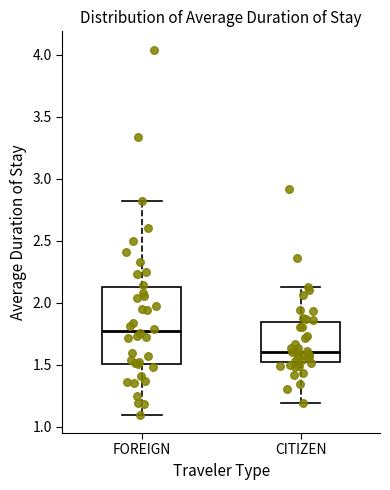

Reading left to right, transcribe this box plot: for each box, give where its median line is, the range the box spans, and where its two whiskers end, as read against the y-axis. The values are not printed on the chart, so give them approximately, as read against the axis.

FOREIGN: median 1.75, box 1.50 to 2.10, whiskers 1.10 to 2.80
CITIZEN: median 1.60, box 1.50 to 1.85, whiskers 1.20 to 2.10